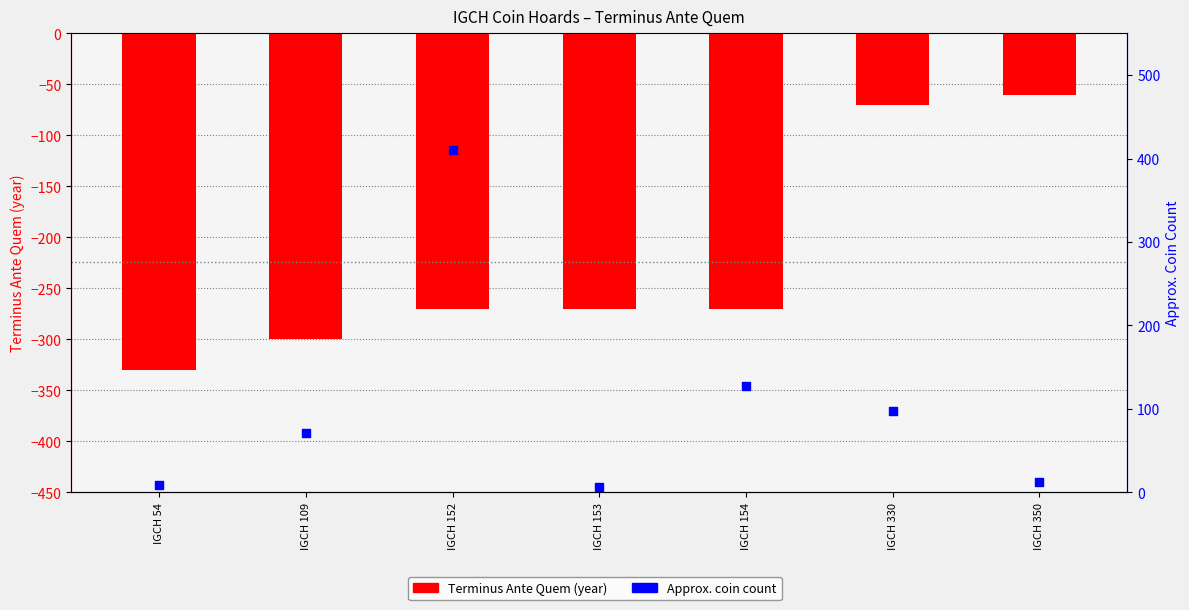

Which series has the largest total across all categories?

Approx. Coin Count